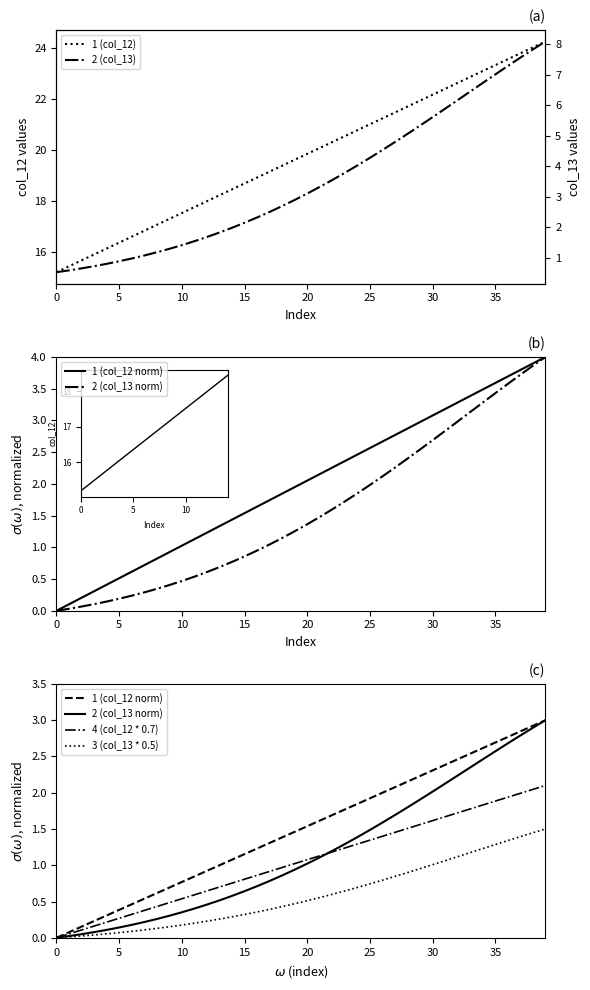

At how many categories does at least one series exceed 6?

40